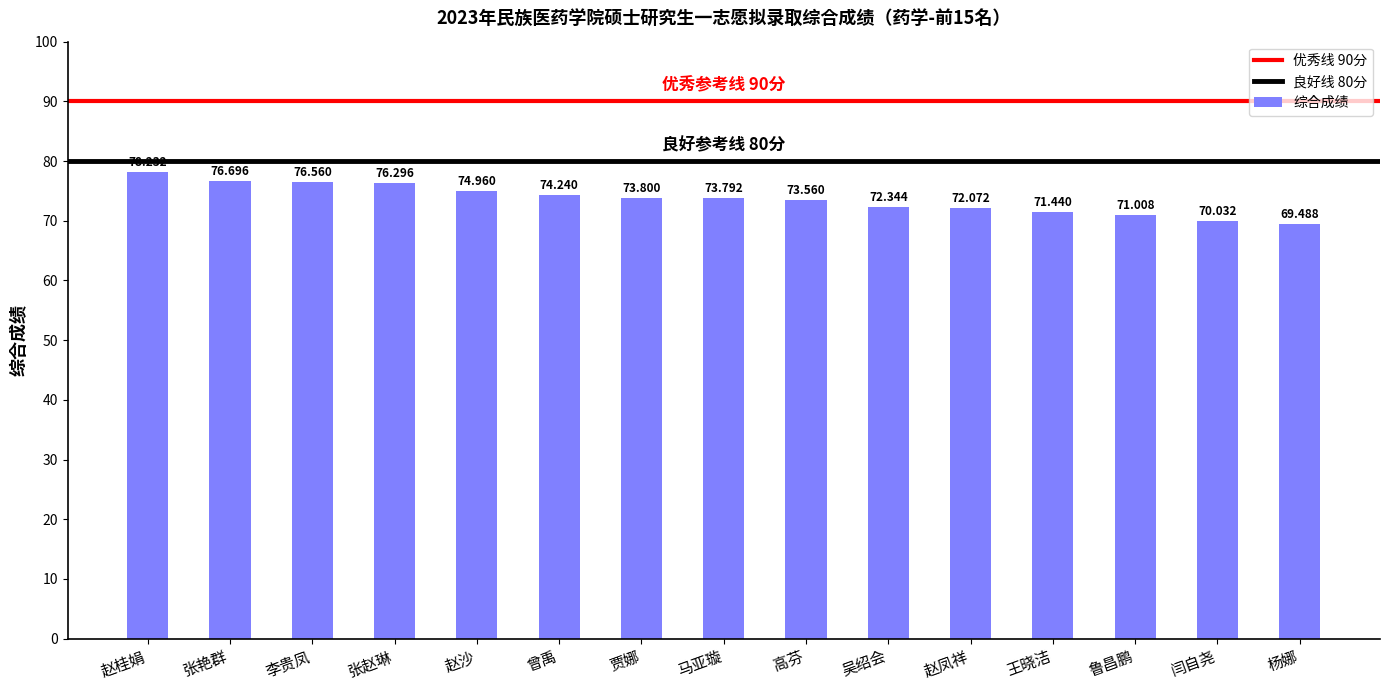

What value does the data have at 高芬?

73.6